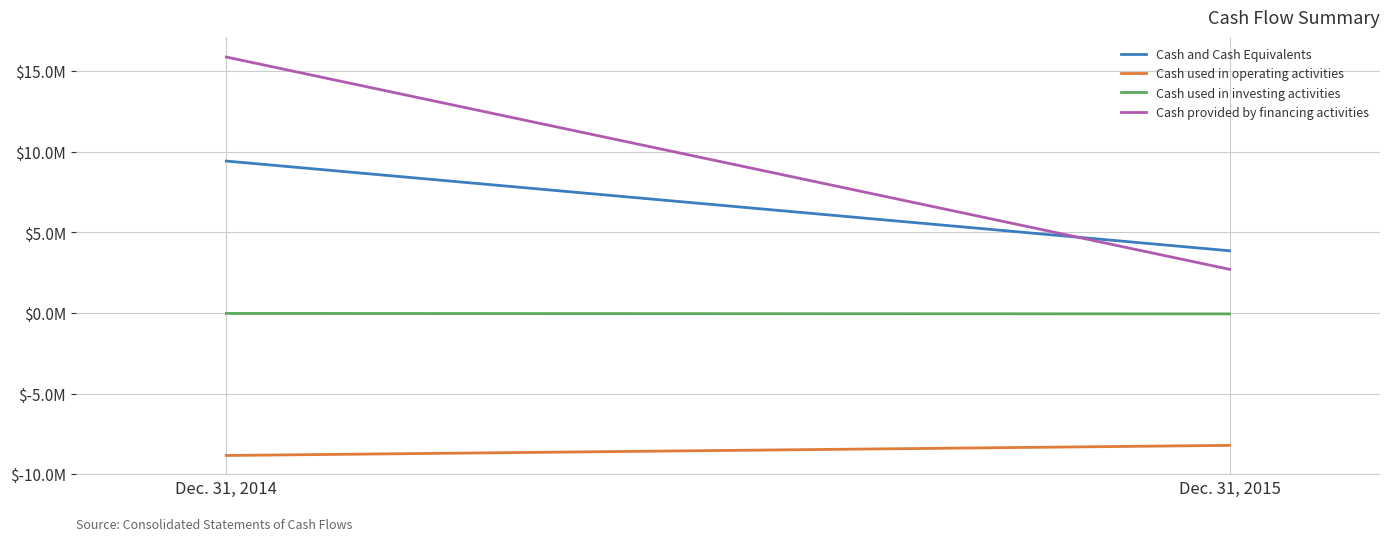

Is the value of Cash provided by financing activities at Dec. 31, 2015 greater than the value of Cash and Cash Equivalents at Dec. 31, 2014?

No